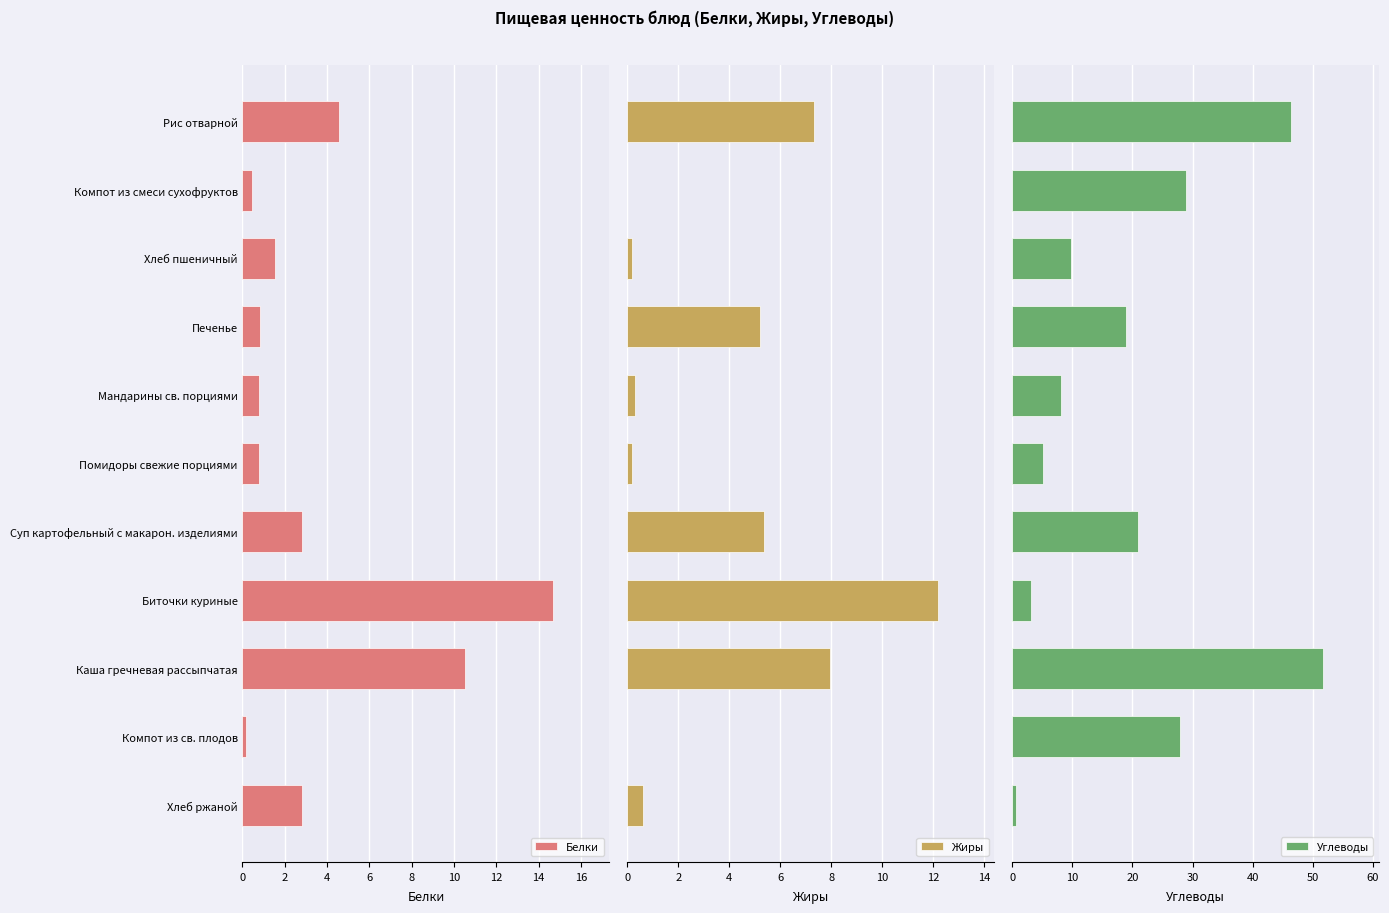

What is the difference between the second highest and second lowest values in the Углеводы series?

43.1